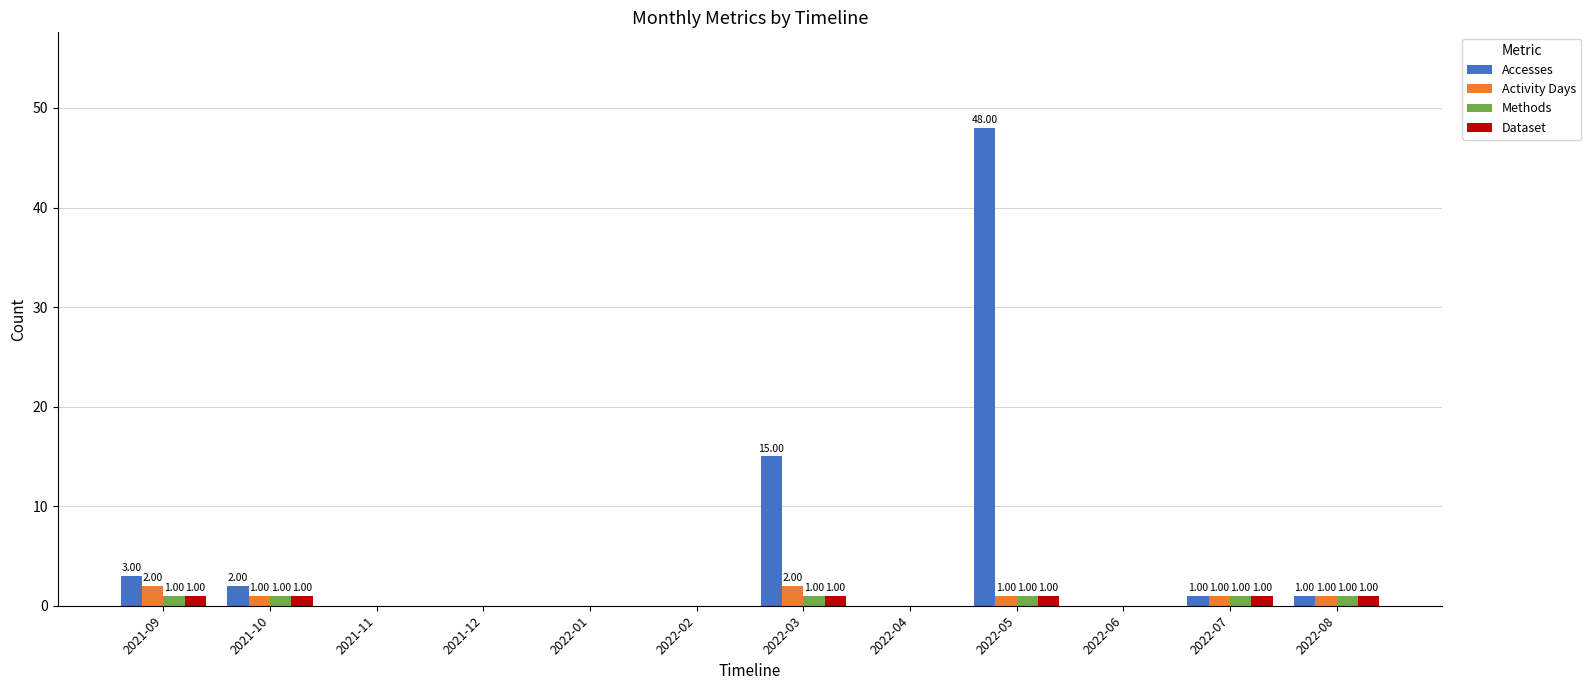

Is it true that Activity Days equals 1 at 2022-08?

True